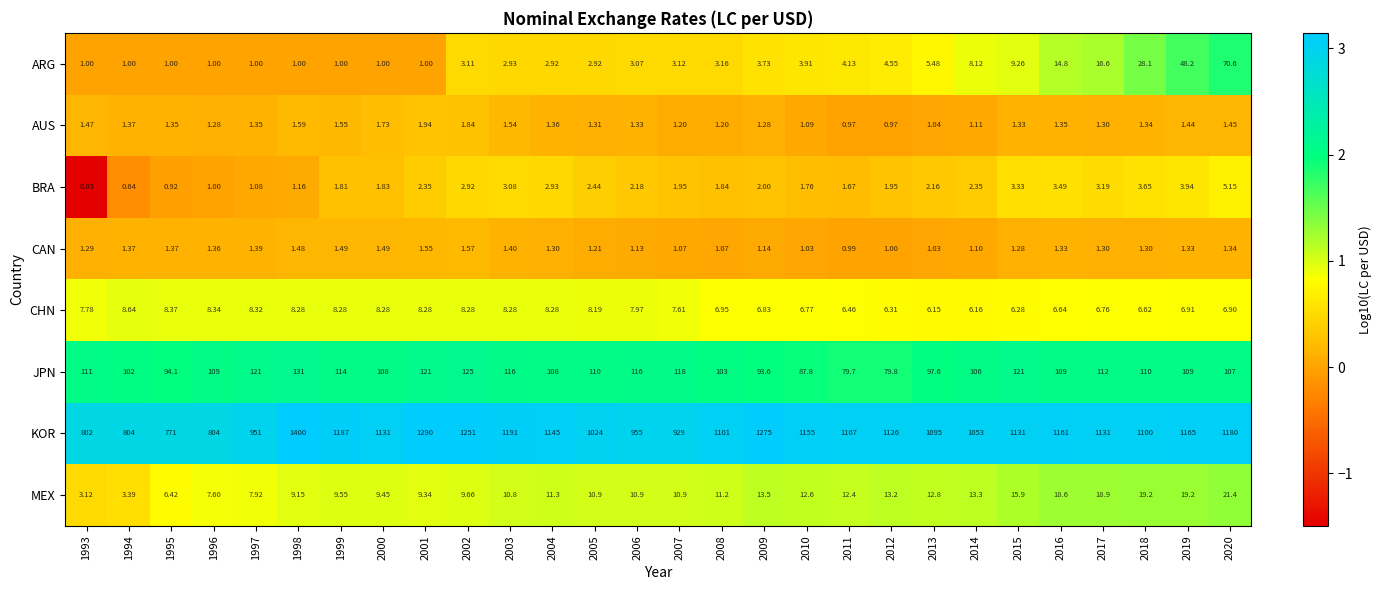

How many distinct data groups are displayed?

8